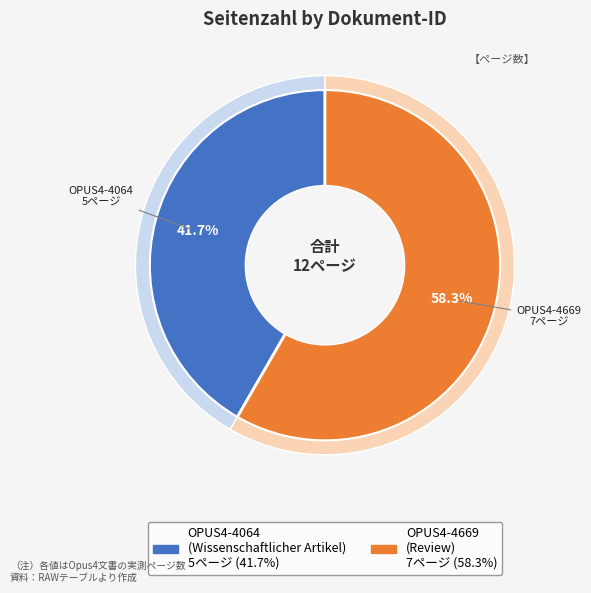

Which slice is the largest?

OPUS4-4669